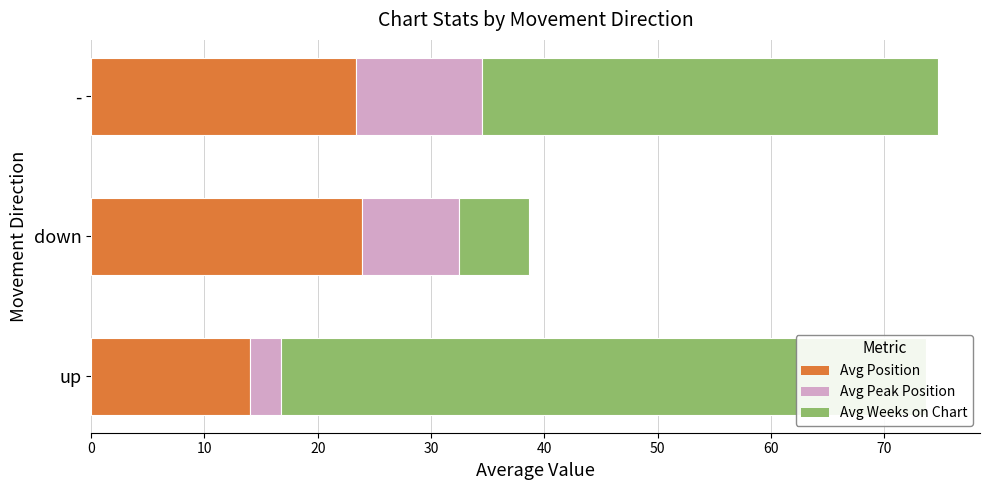

Is the value of Avg Weeks on Chart at up greater than the value of Avg Position at up?

Yes